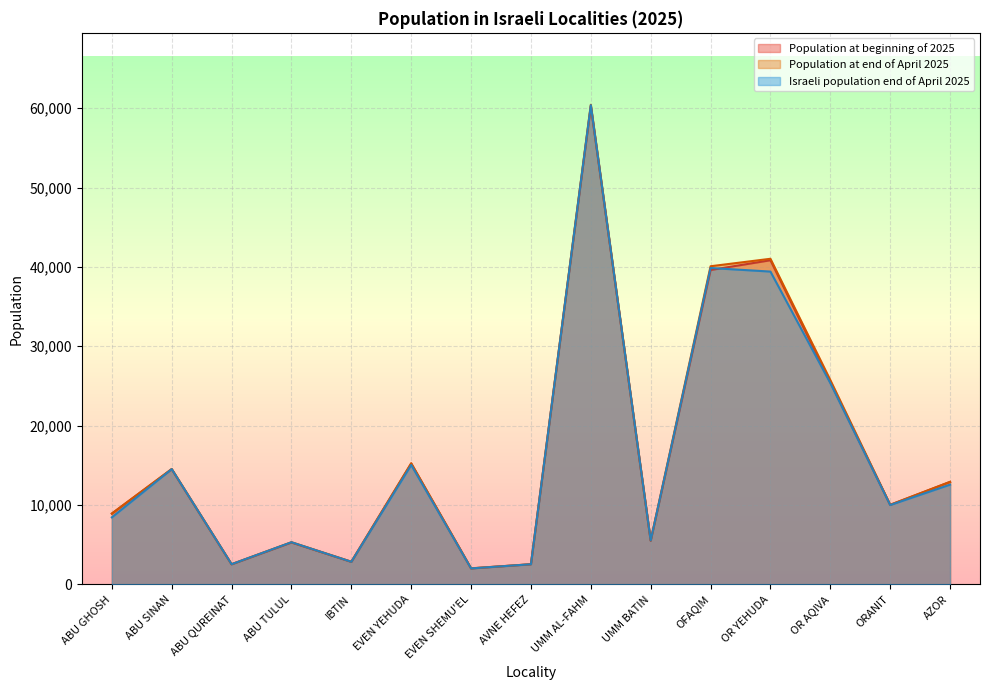

What is the value of the Israeli population end of April 2025 point at the 14th from the left?

9991.4